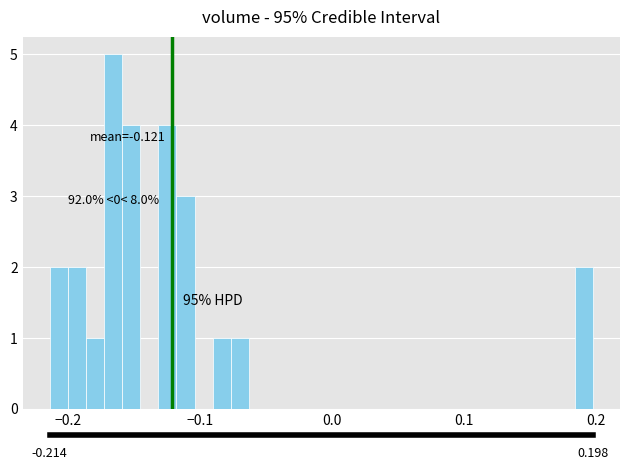

Around what value on the x-axis is the tallest bar? Give the approximate position of its centre, as read against the axis.

-0.17